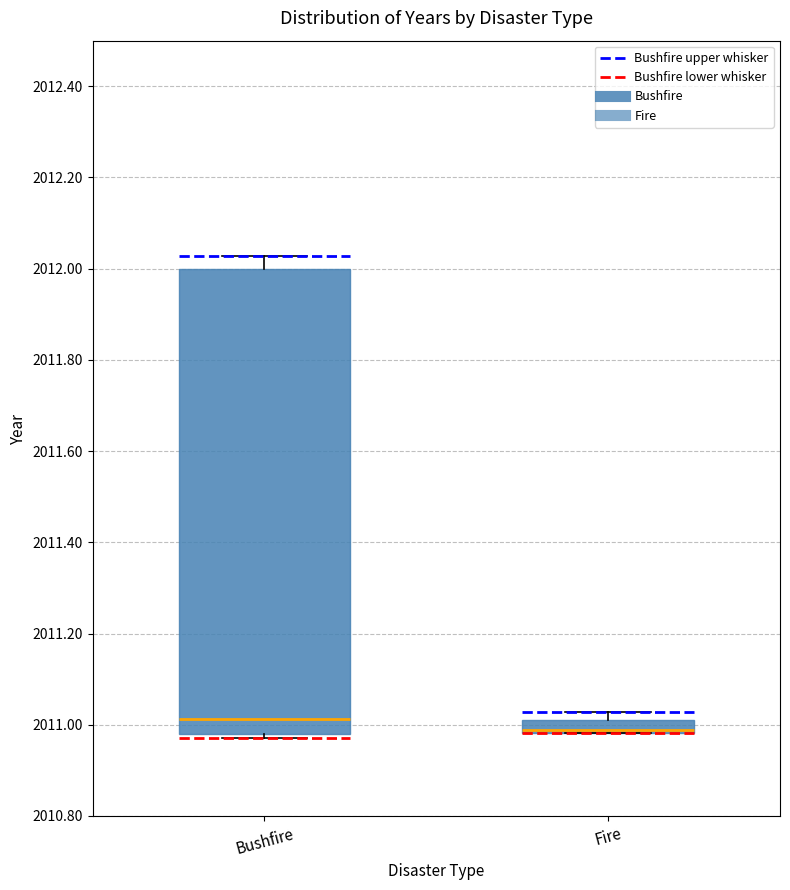

Comparing the boxes themselves (not the whiskers), which one is the tallest?

Bushfire